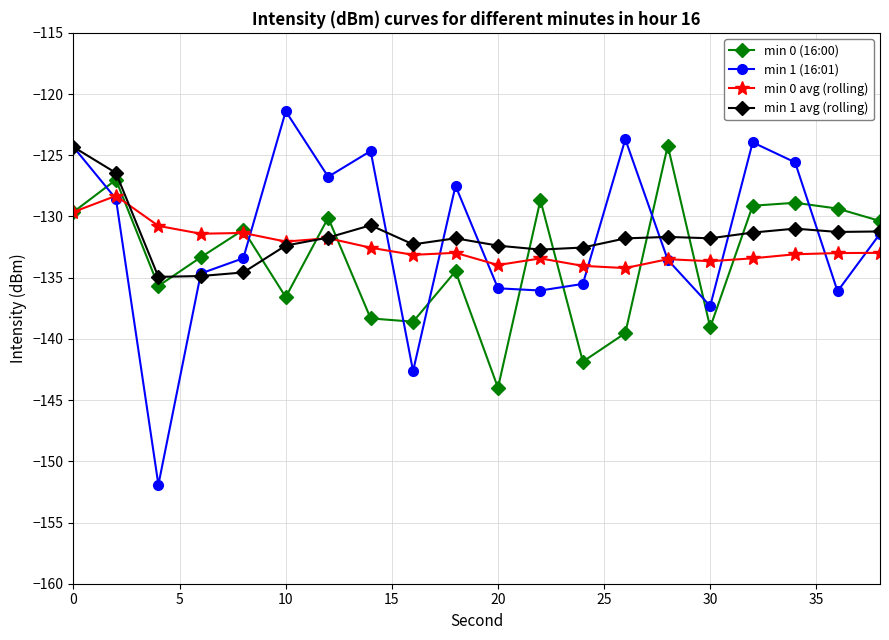

What is the smallest value displayed?

-151.9